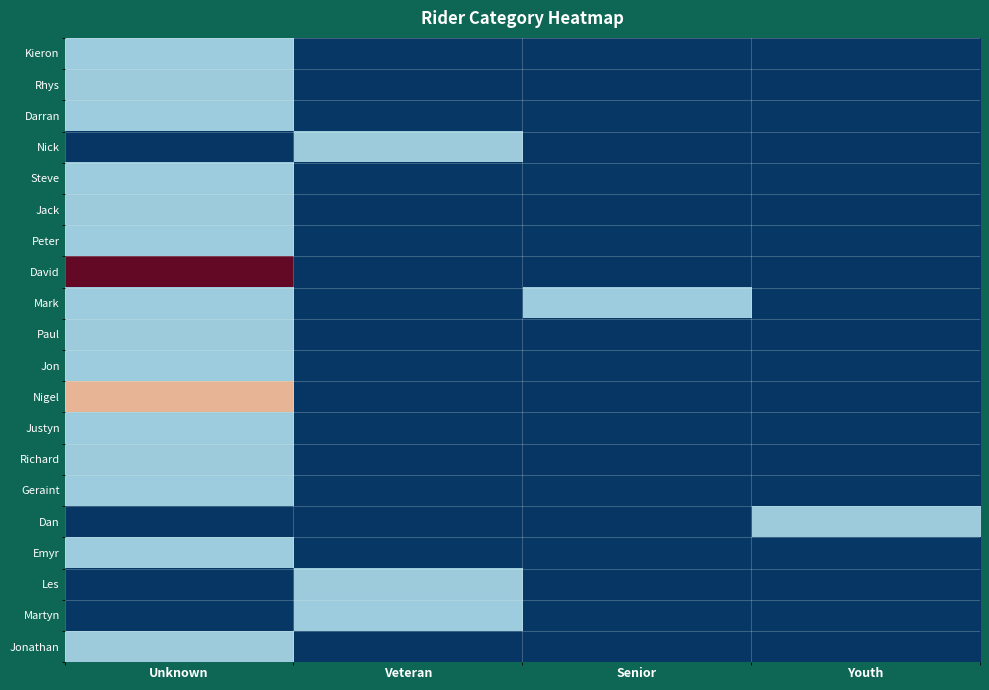

What is the total value across all series at Unknown?

19